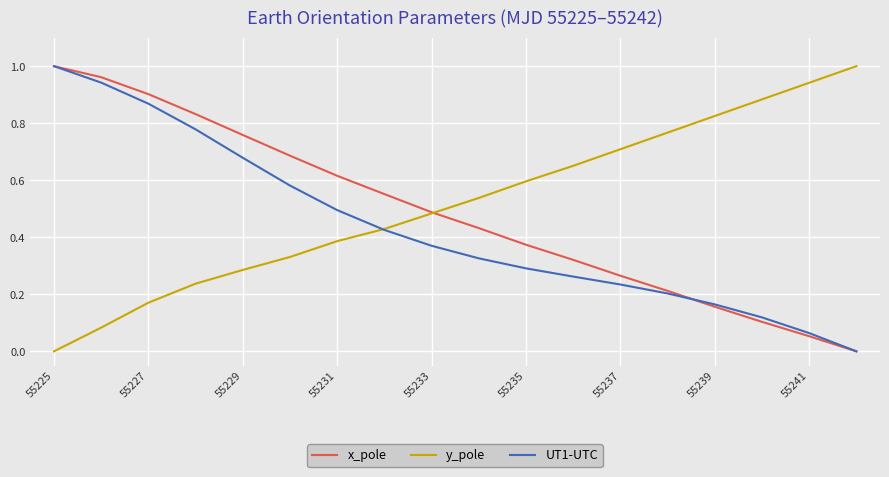

At how many categories does at least one series exceed 0?

18